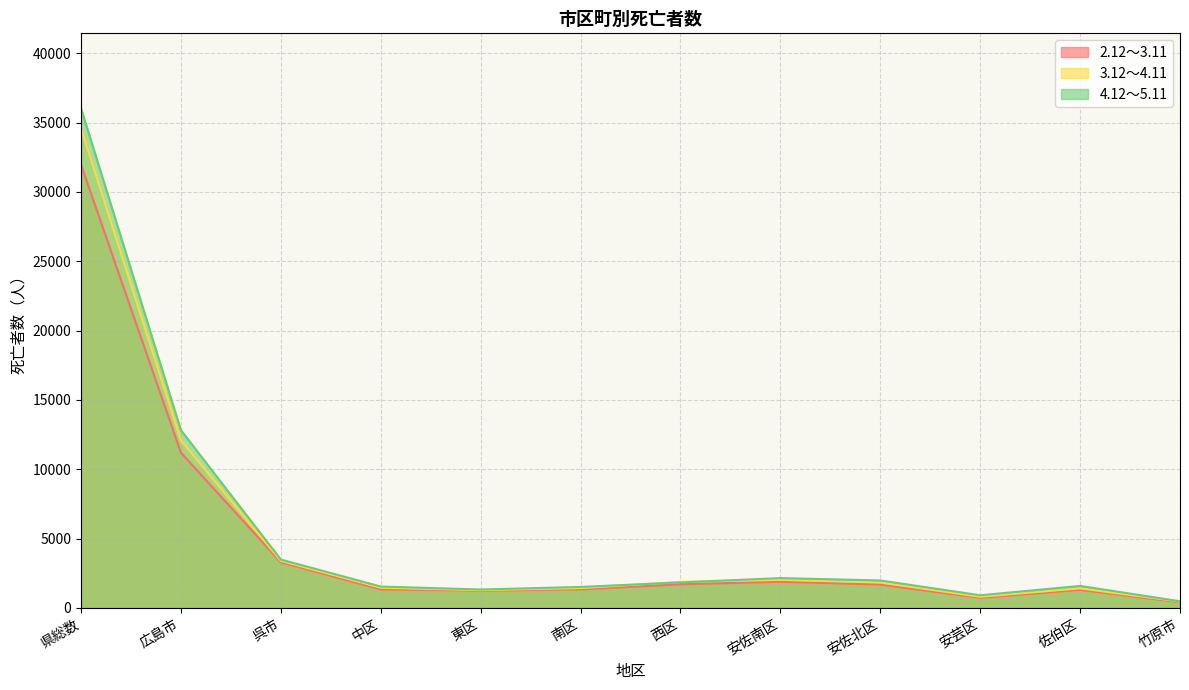

Where is the first local maximum for 3.12～4.11?

安佐南区